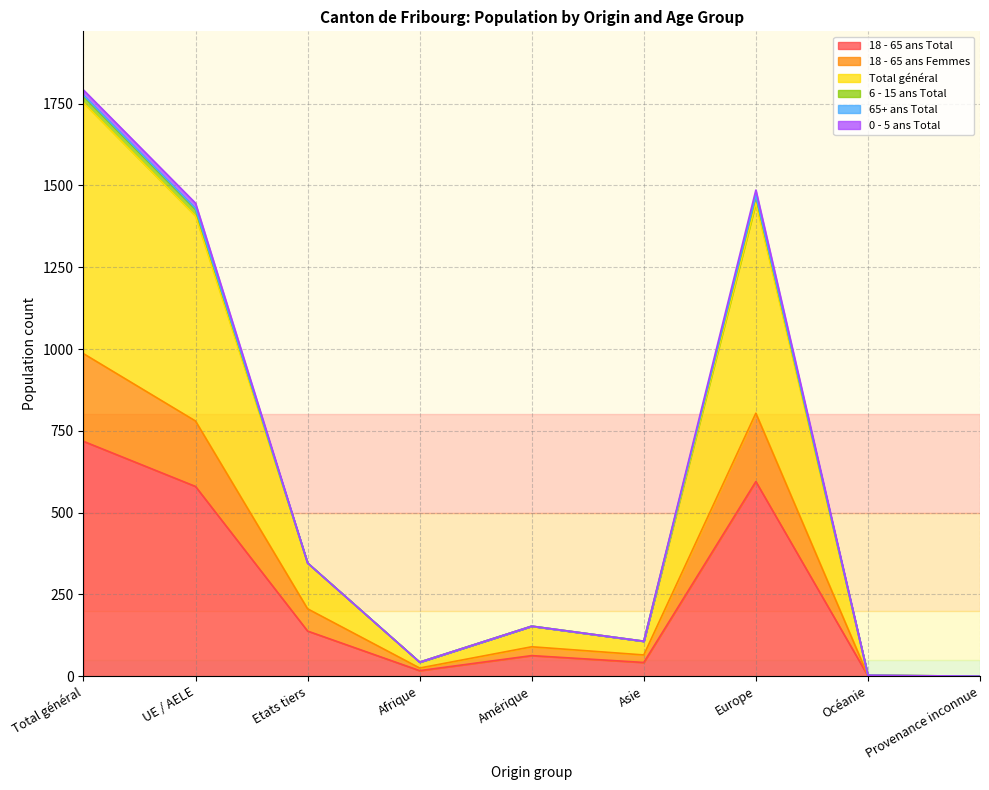

How many positive values does the Total général series have?

8